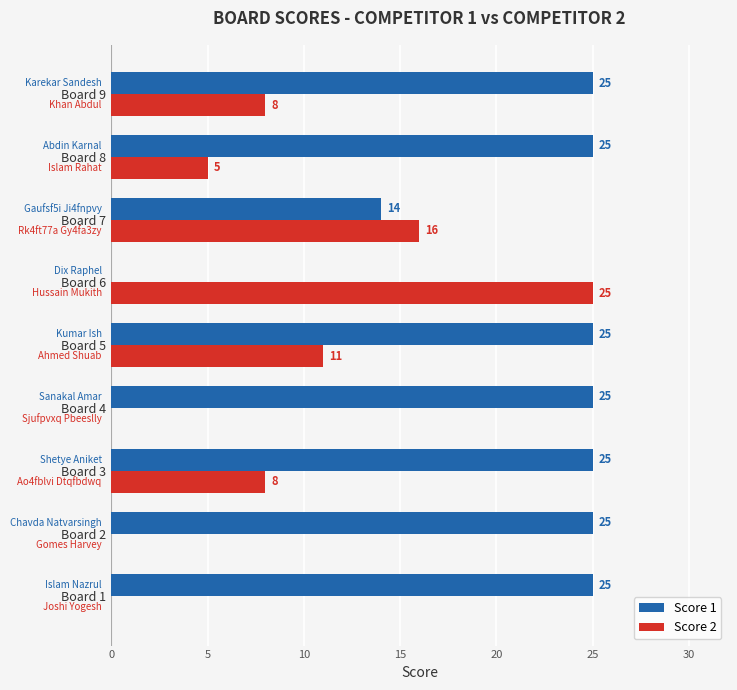

Which category has the highest value in the Score 2 series?

Board 6